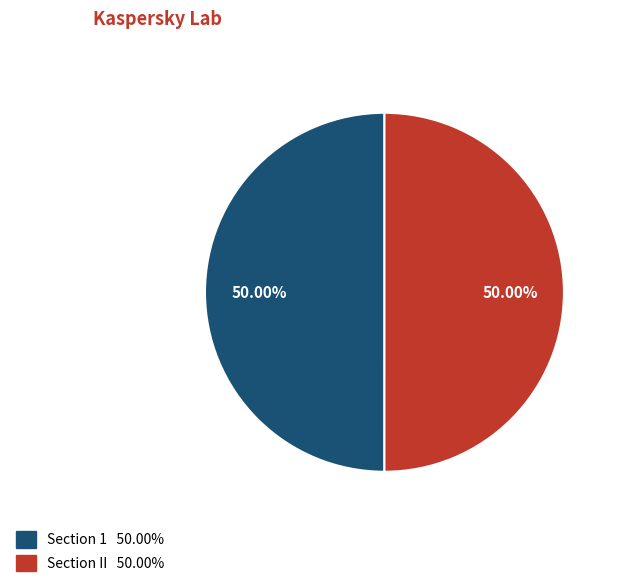

What is the total percentage of Section 1 and Section II?

100.0%